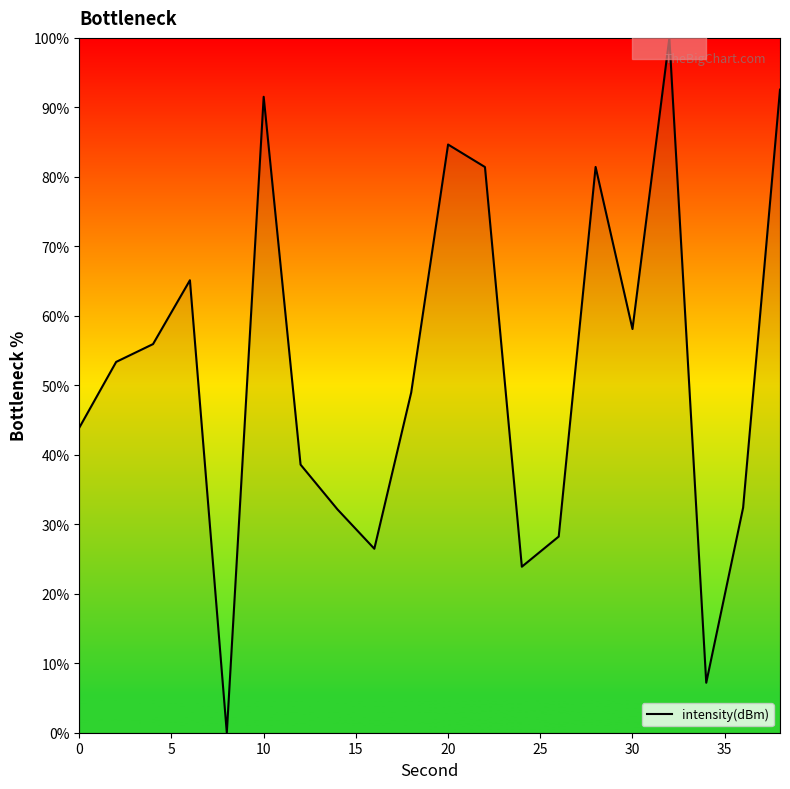

What is the sum of all values?

1045.9